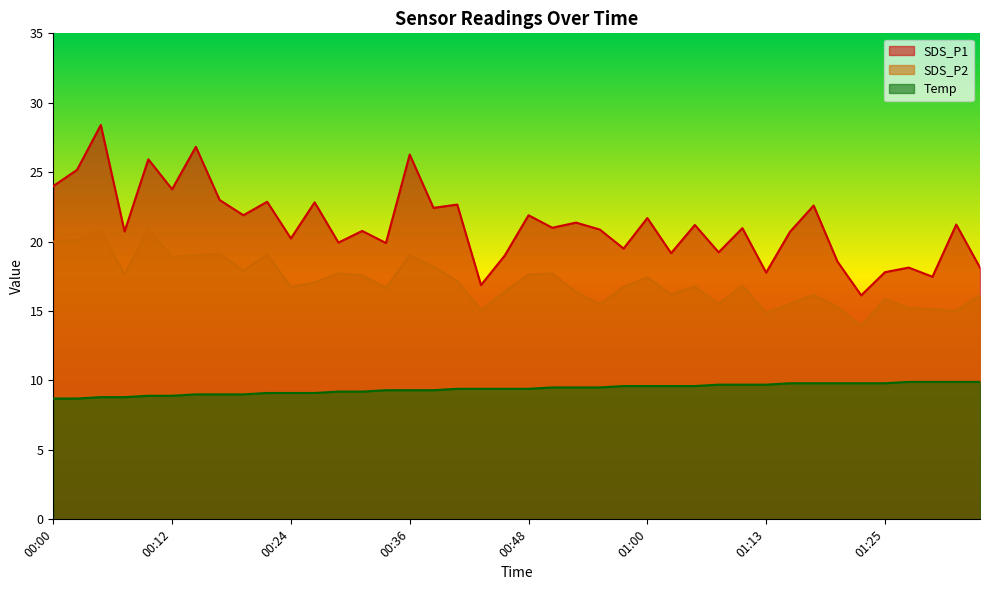

Read the SDS_P2 value at 00:12.

18.9